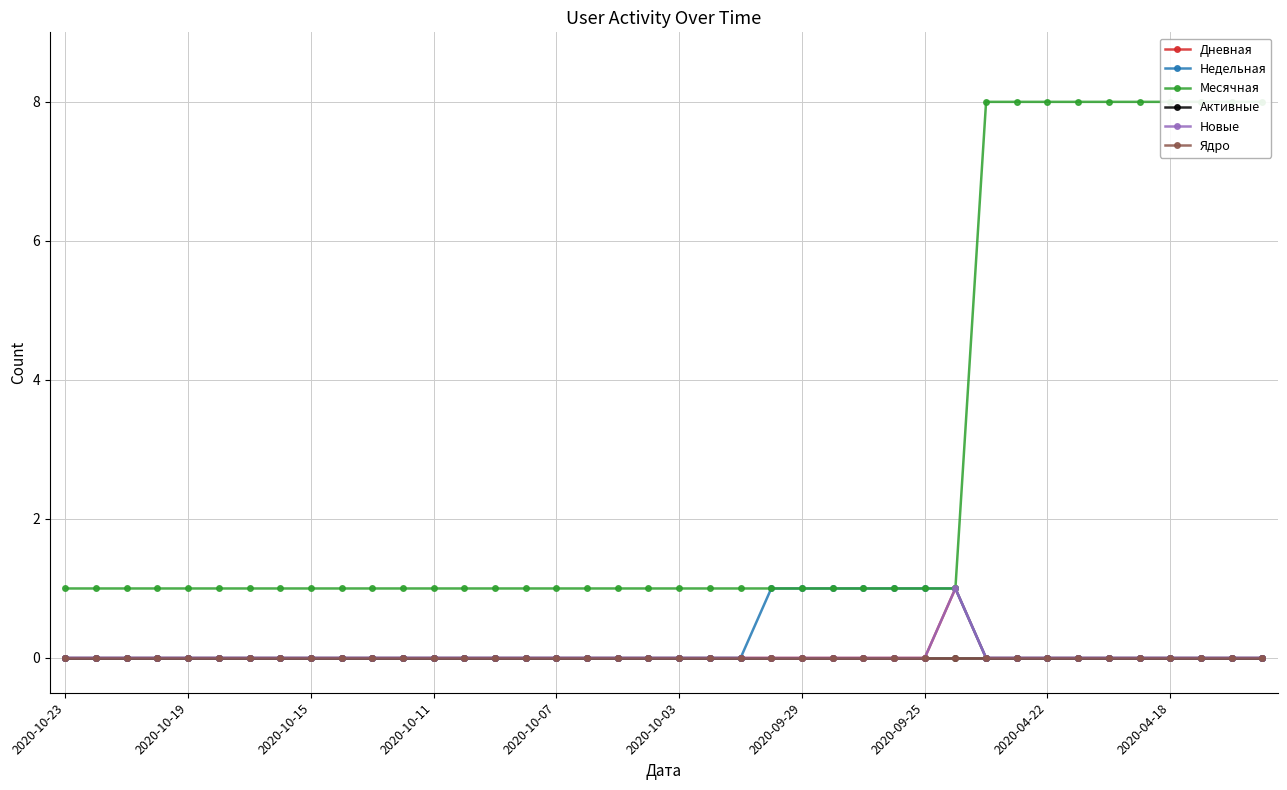

What is the spread (max minus min) of values at 14?

1